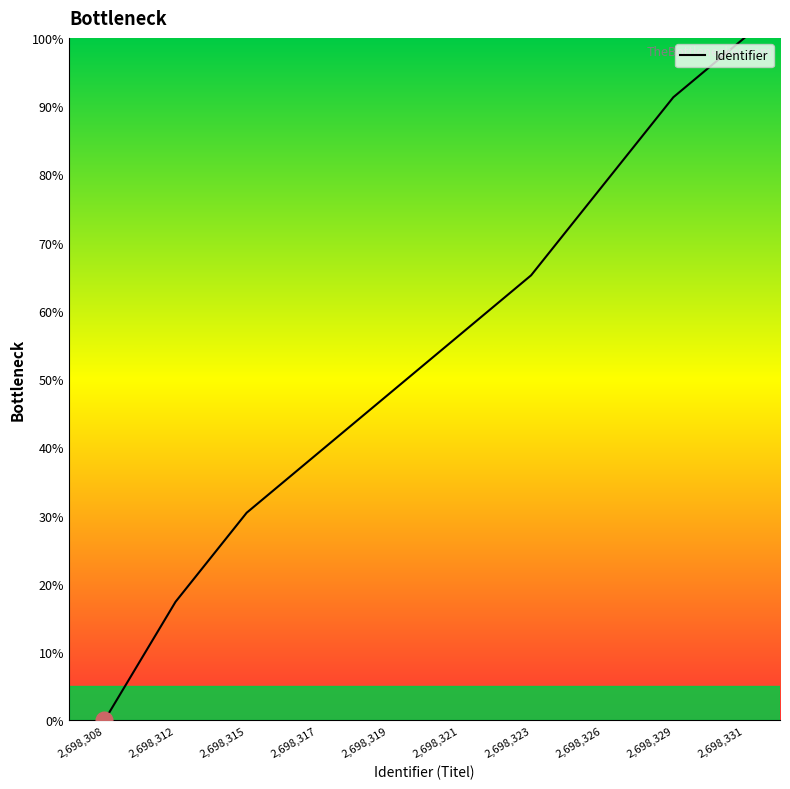

At which category does the chart reach its minimum across all series?

2,698,308